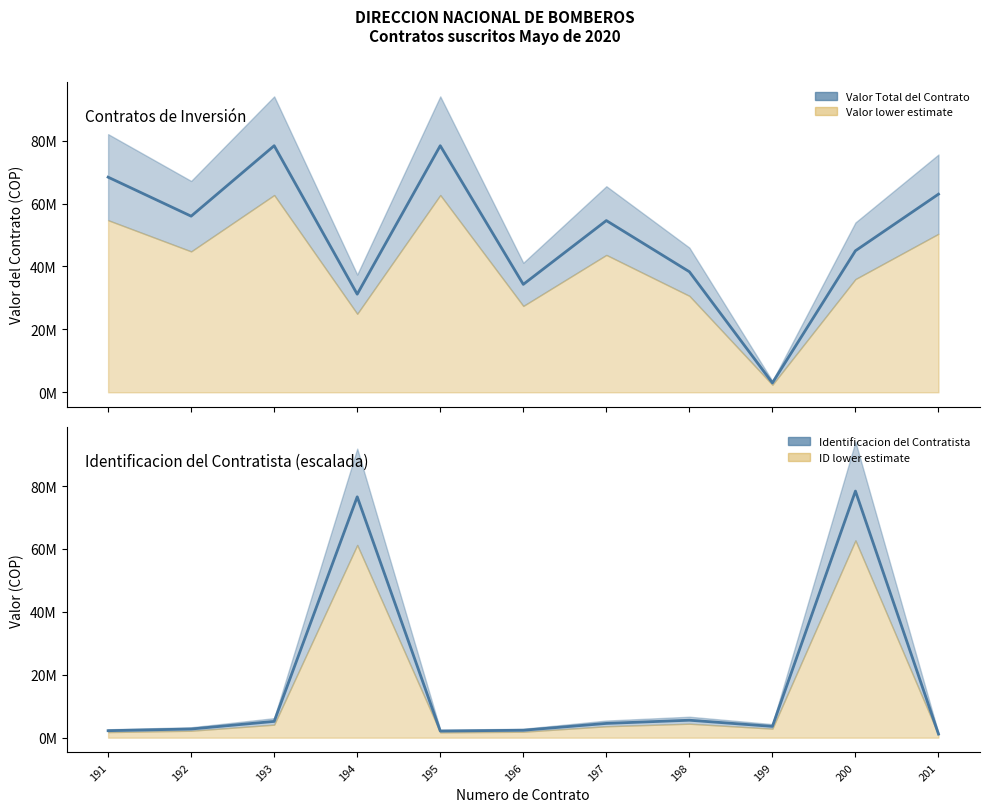

How many lines are shown in the chart?

2